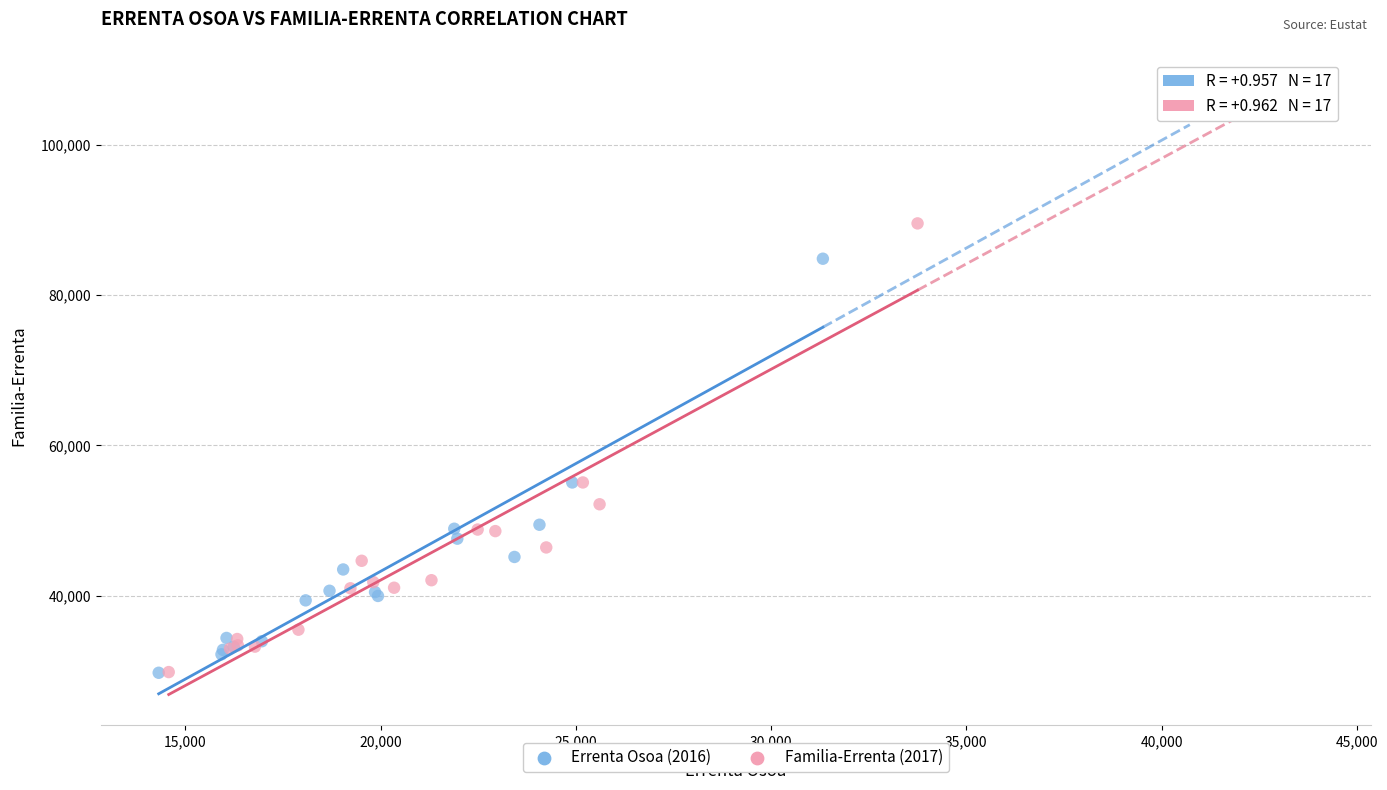

Which series has the largest Y range (max minus min)?

Familia-Errenta (2017)